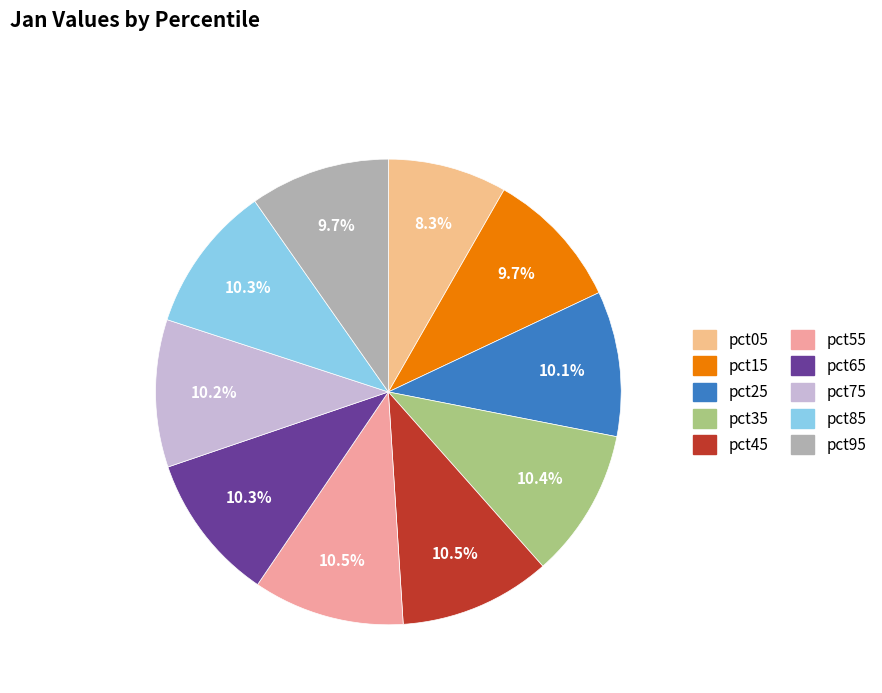

How many slices are in this pie chart?

10